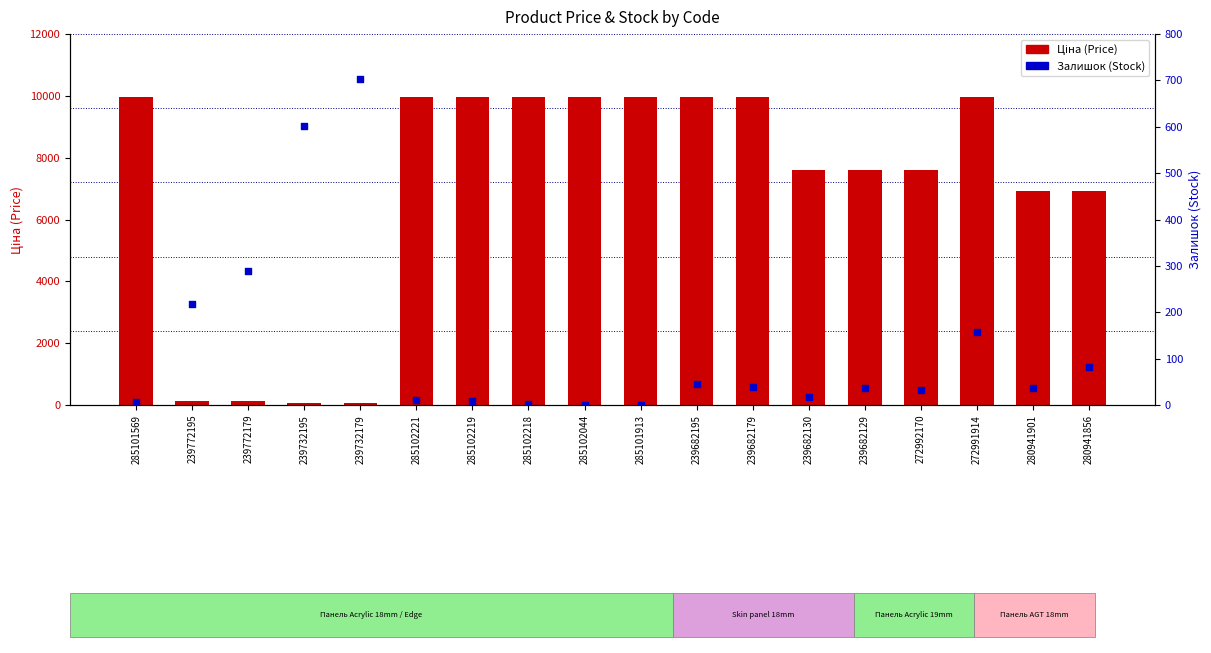

Which series contains the lowest Y value?

Залишок (Stock)